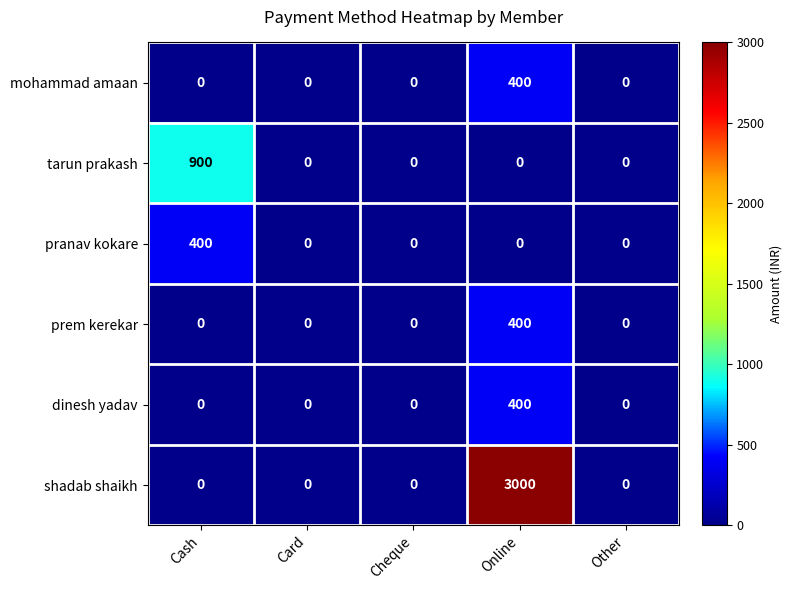

The value of prem kerekar at Online is 675. True or false?

False